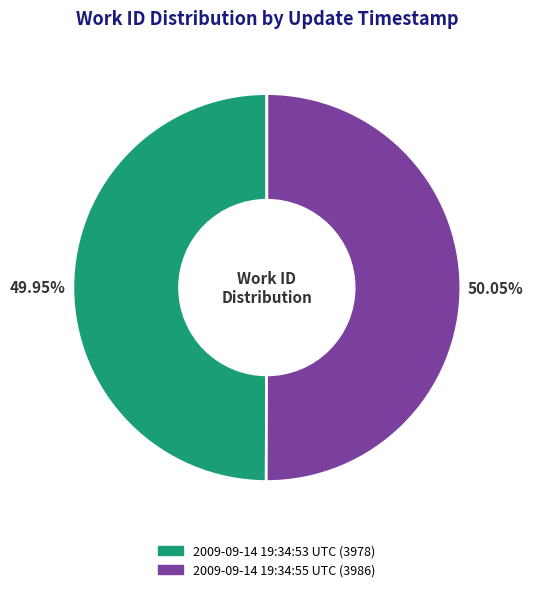

What is the ratio of the value at 2009-09-14 19:34:55 UTC to the value at 2009-09-14 19:34:53 UTC?

1.0